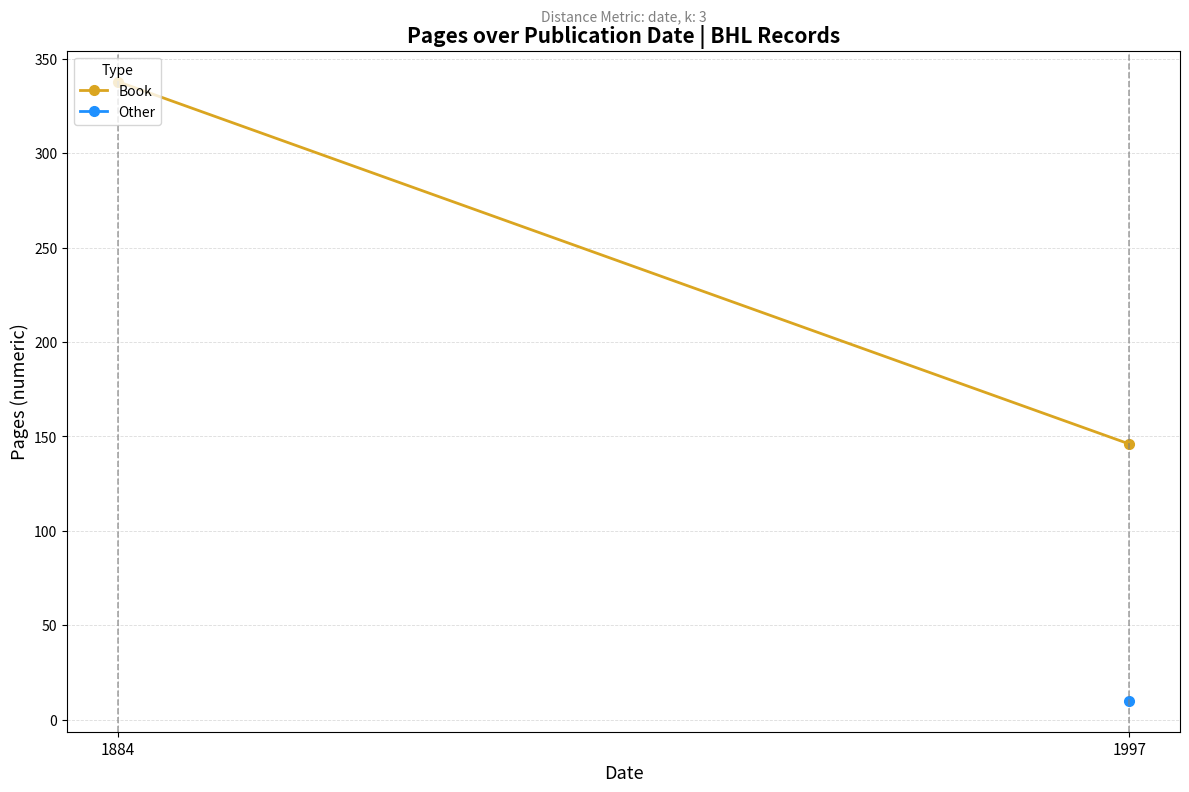

What is the sum of all values?

484